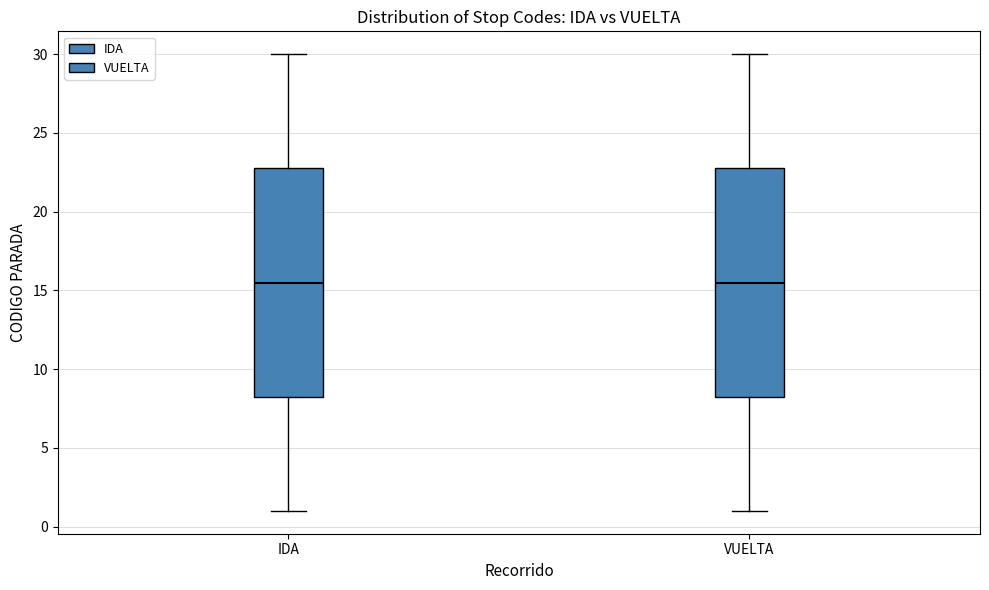

Reading left to right, transcribe this box plot: for each box, give where its median line is, the range the box spans, and where its two whiskers end, as read against the y-axis. The values are not printed on the chart, so give them approximately, as read against the axis.

IDA: median 15.5, box 8.5 to 23.0, whiskers 1.0 to 30.0
VUELTA: median 15.5, box 8.5 to 23.0, whiskers 1.0 to 30.0